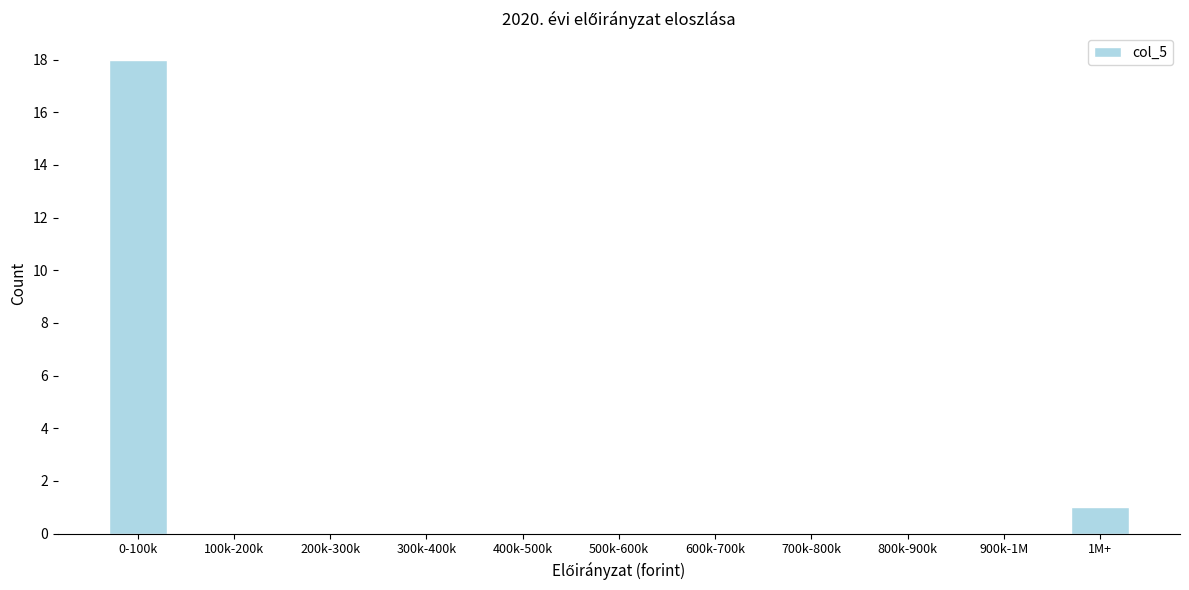

Reading left to right, extract all data points from this chart.

0-100k=18	100k-200k=0	200k-300k=0	300k-400k=0	400k-500k=0	500k-600k=0	600k-700k=0	700k-800k=0	800k-900k=0	900k-1M=0	1M+=1